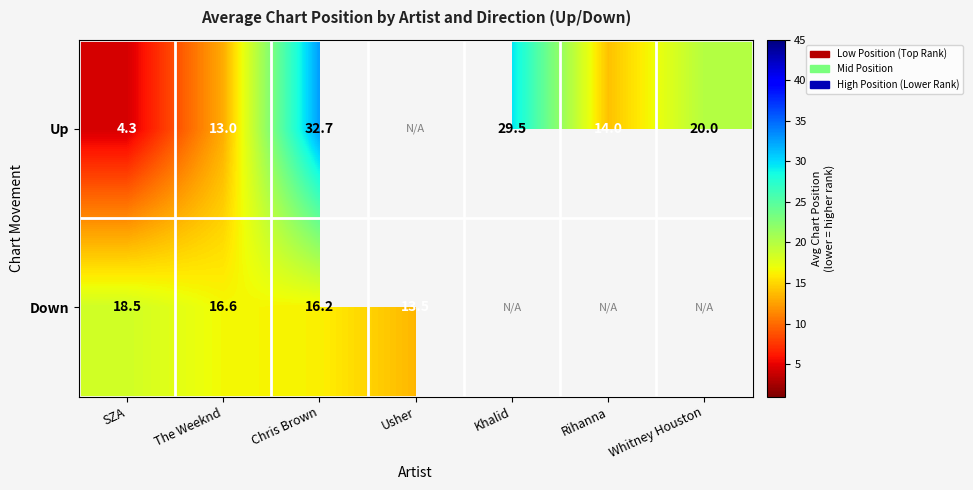

Rank the series at SZA from lowest to highest value.

Up, Down